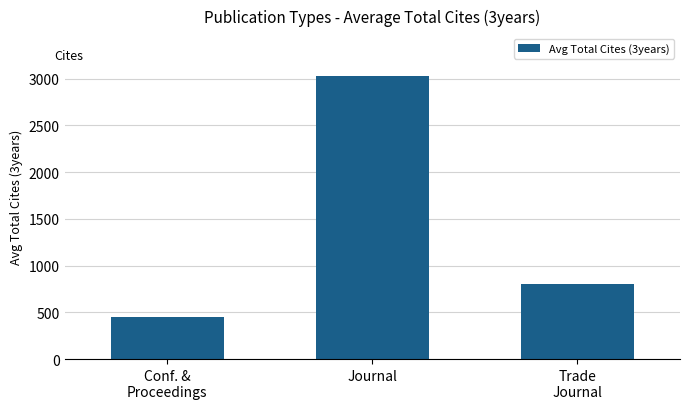

How many data points are less than 803?

1